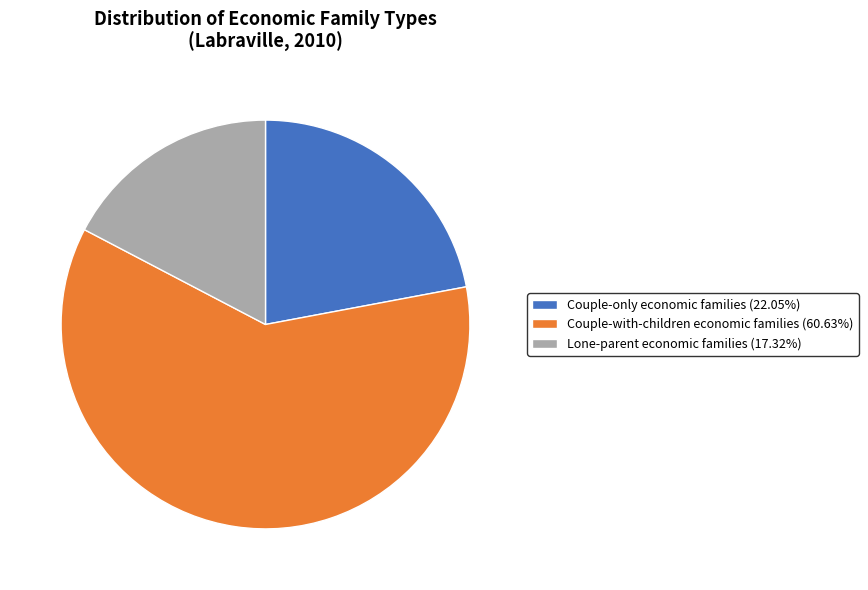

Which category has the smallest portion of the pie?

Lone-parent economic families